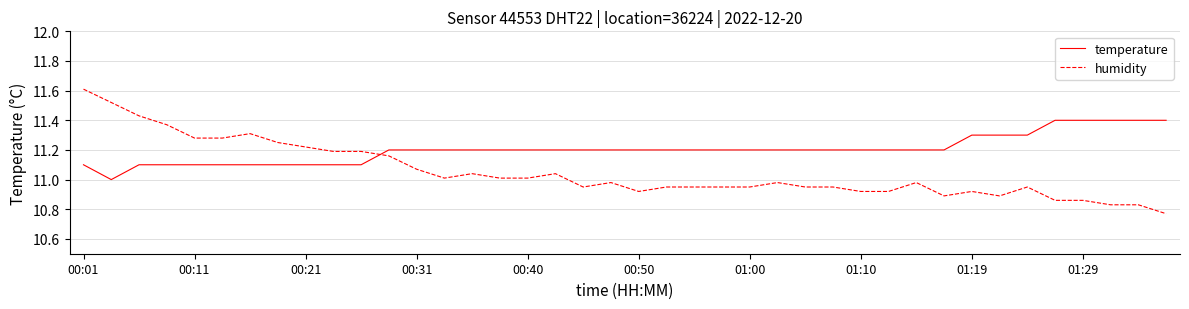

Does the chart display data point markers on the line(s)?

No